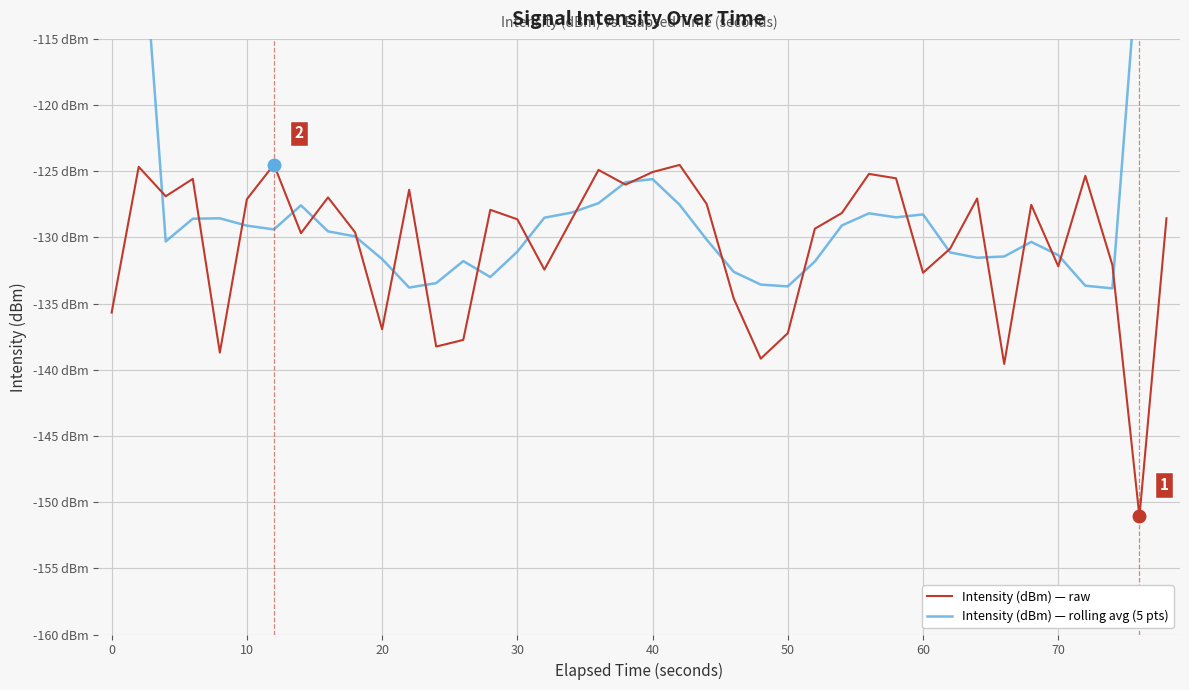

How many interior local valleys does the Intensity (dBm) — raw series have?

12